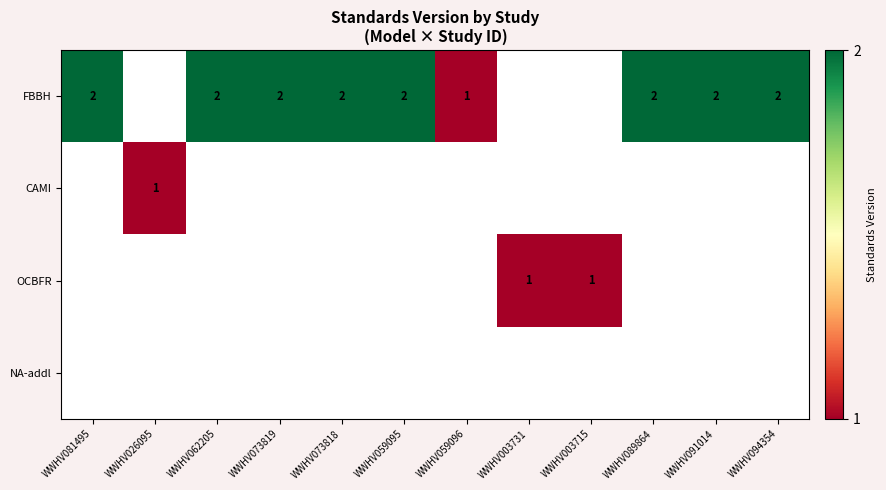

Between WWHV073818 and WWHV094354, which is larger?

WWHV073818